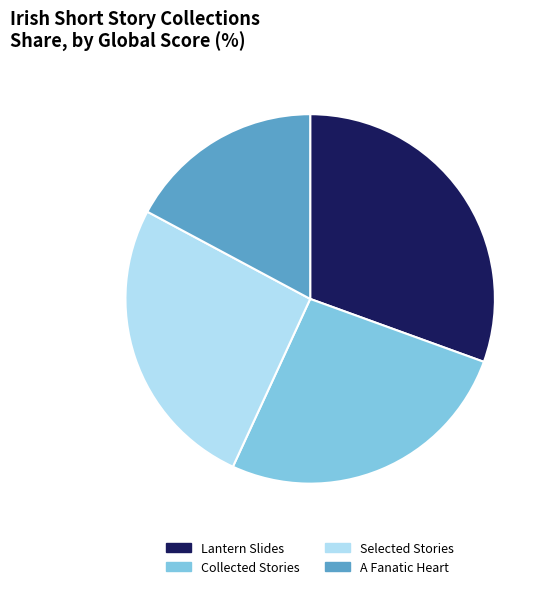

How many segments does this pie chart have?

4